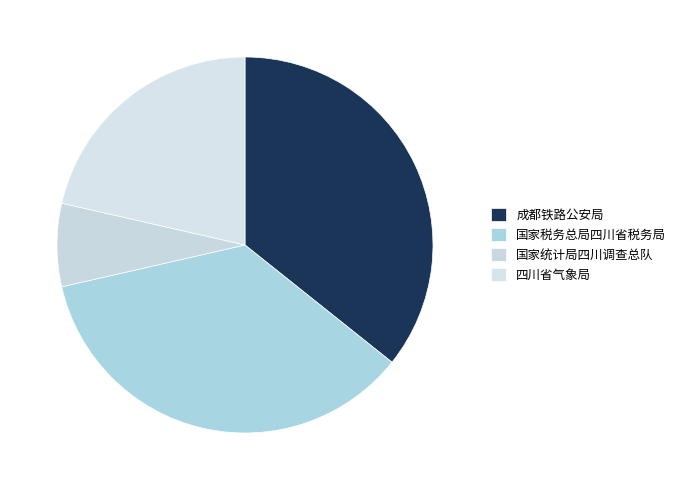

How many slices are in this pie chart?

4